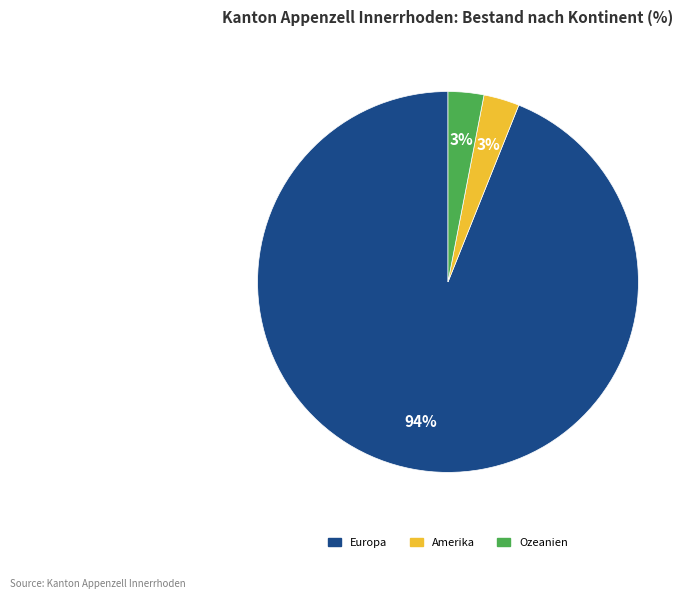

Does Europa account for over 50% of the chart?

Yes